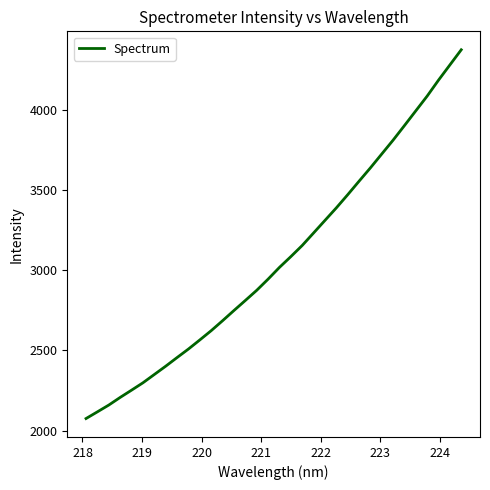

True or false: the data has more than 2 interior local peaks.

False